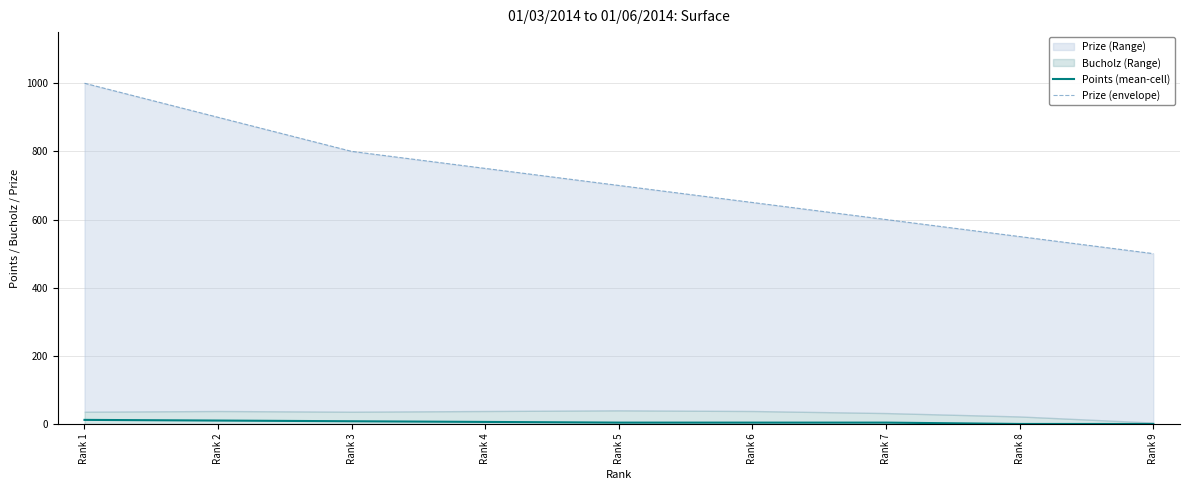

True or false: Prize (envelope) and Points (mean-cell) intersect in this chart.

False